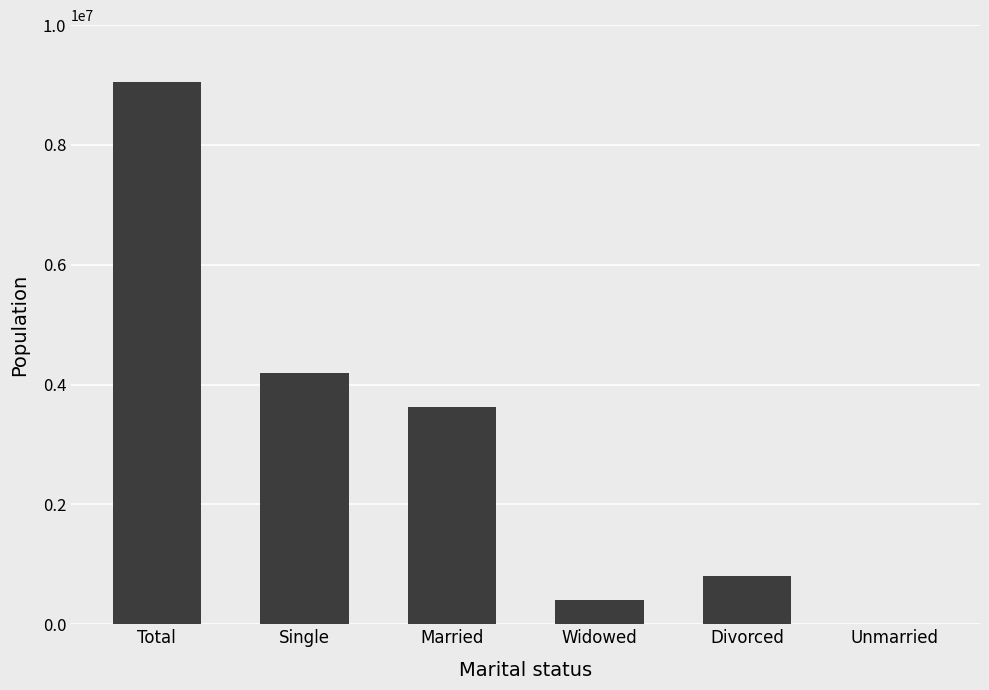

Where is the data nearest to the value 4525901?

Single